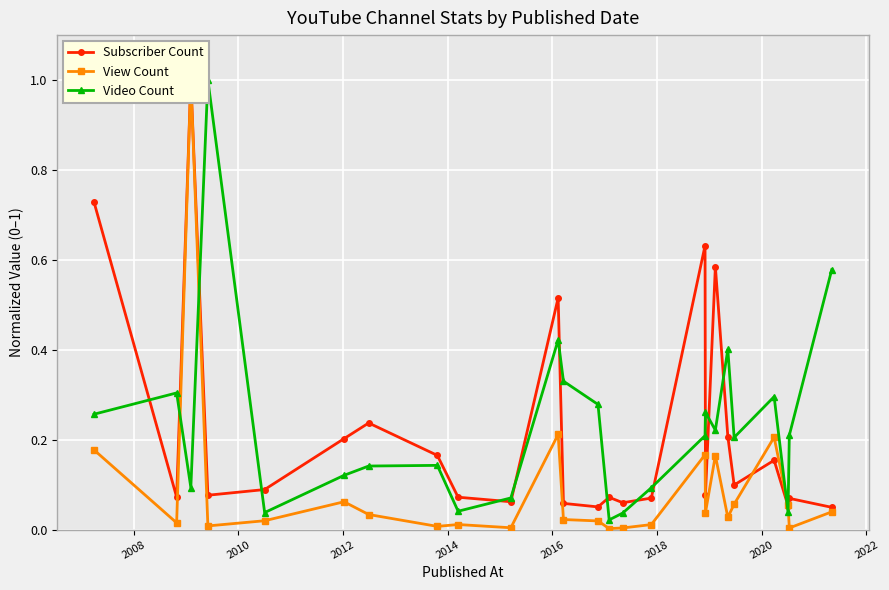

What is the average value of the Subscriber Count series?

0.2